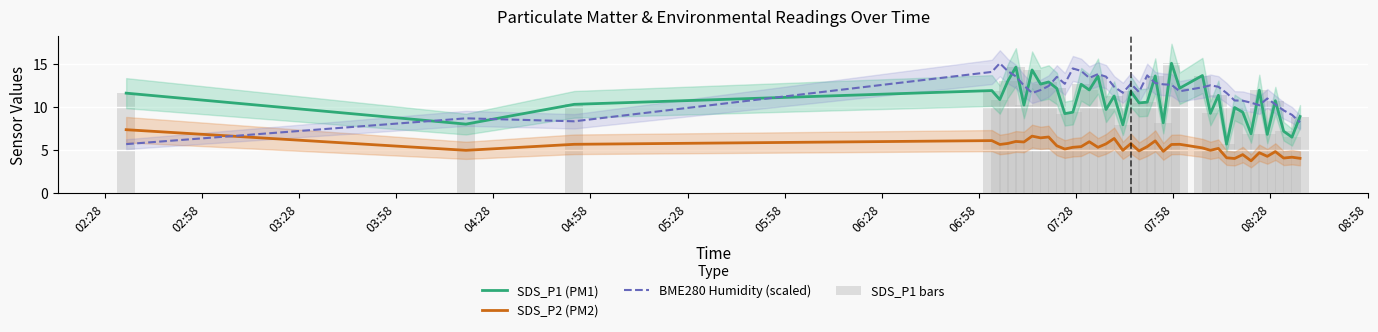

What is the average value of the SDS_P1 (PM1) series?

10.8